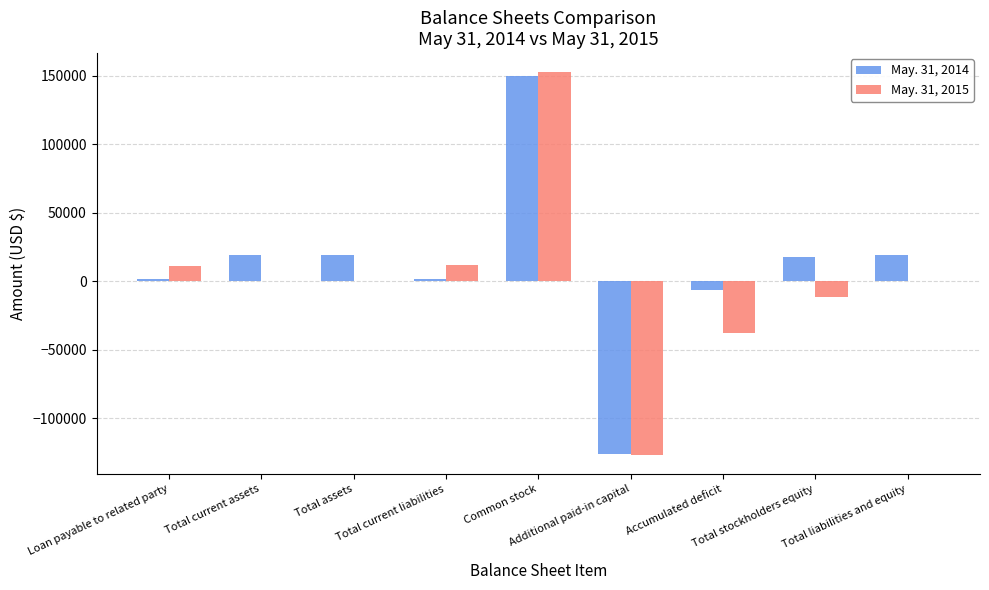

Which series has the largest total across all categories?

May. 31, 2014